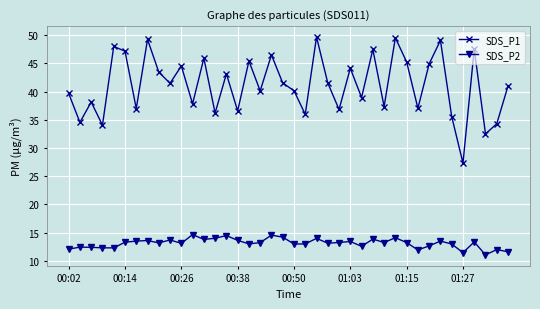

True or false: SDS_P1 and SDS_P2 intersect in this chart.

False